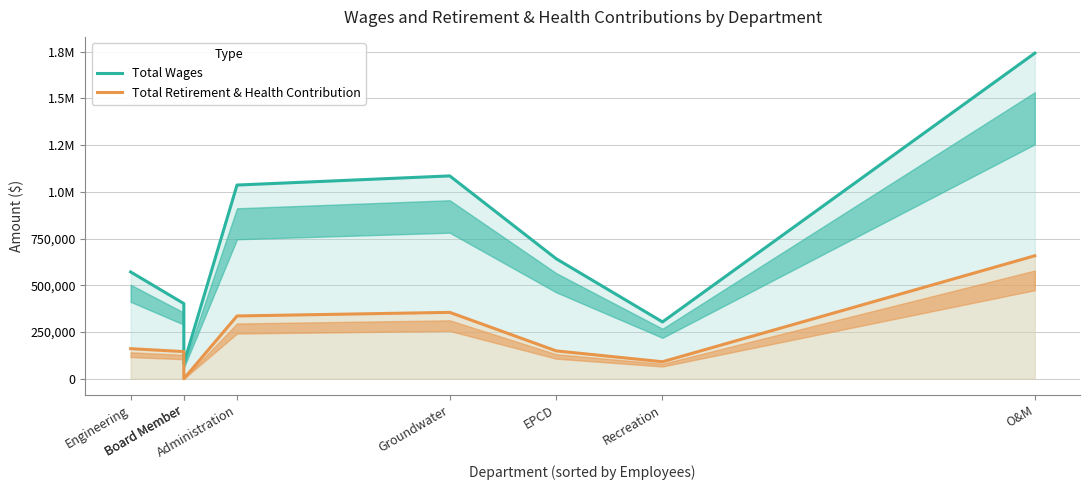

How many values in the Total Retirement & Health Contribution series are below 160886?

4